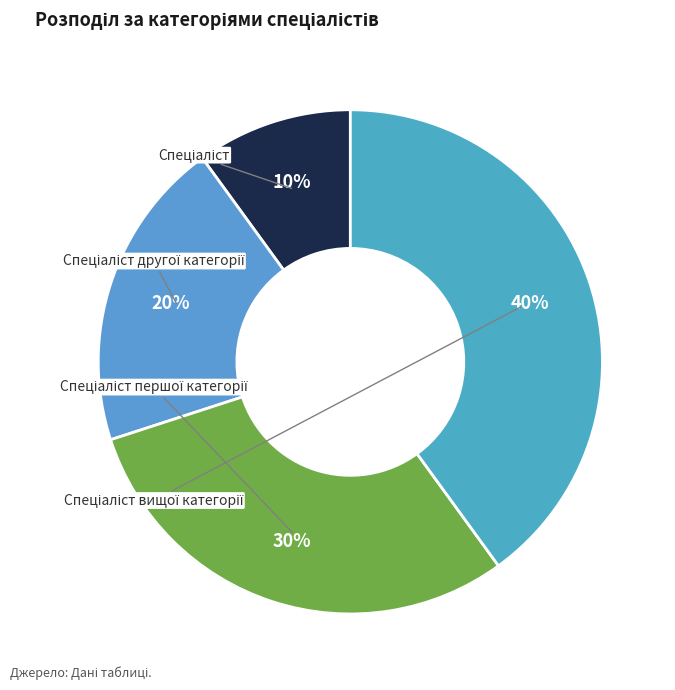

How many slices are in this pie chart?

4